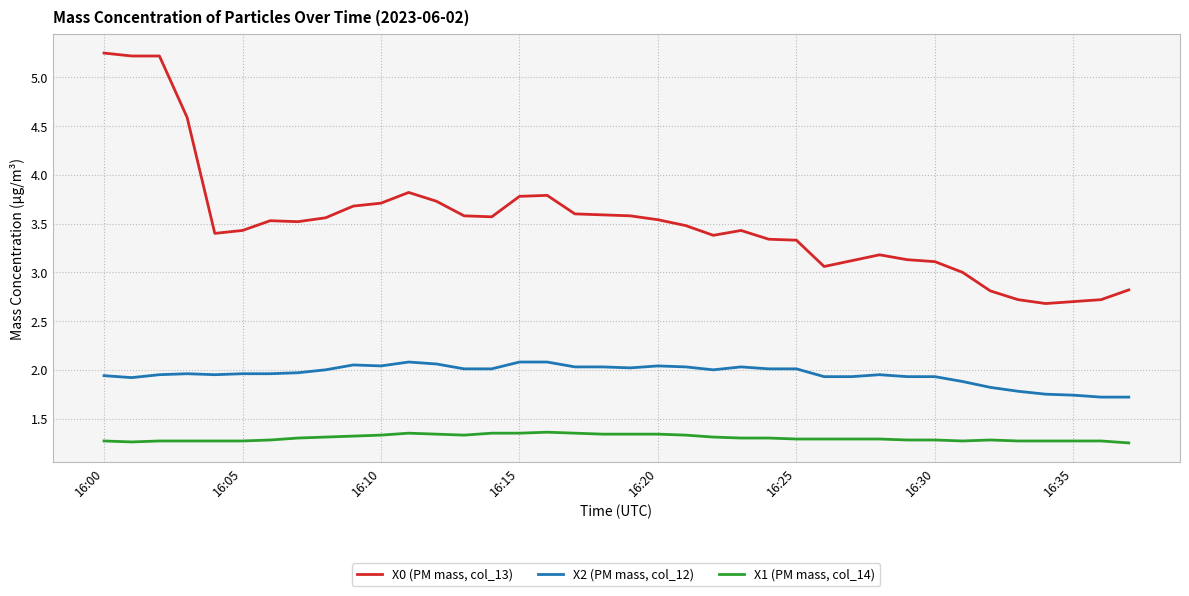

What is the average value of the X0 (PM mass, col_13) series?

3.5